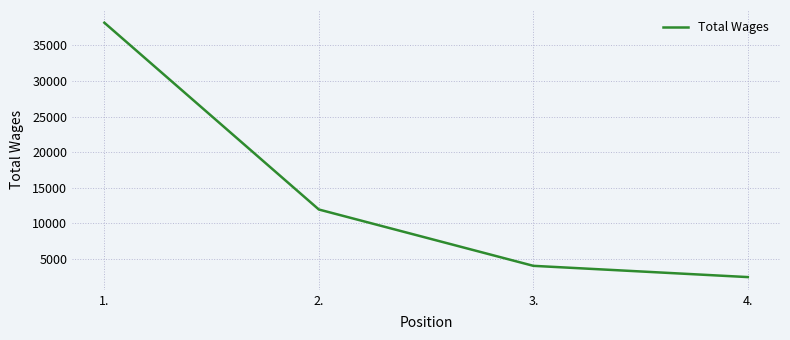

Between 4. and 3., which is larger?

3.